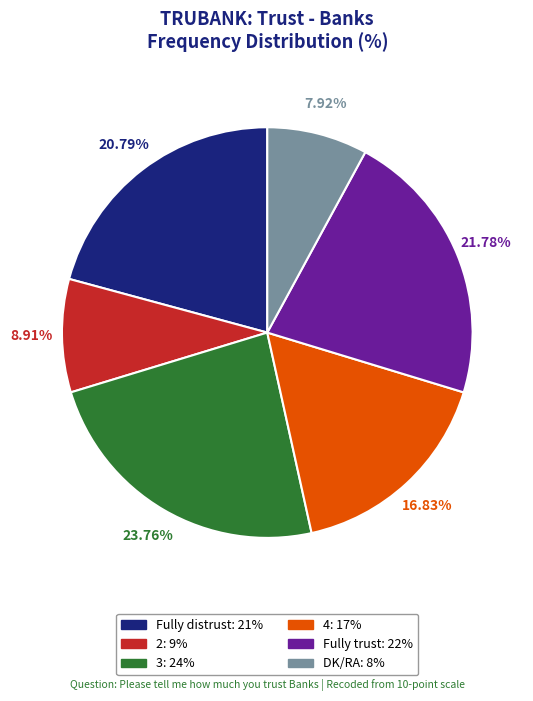

To the nearest percent, what is the combined percentage of Fully distrust and Fully trust?

43%